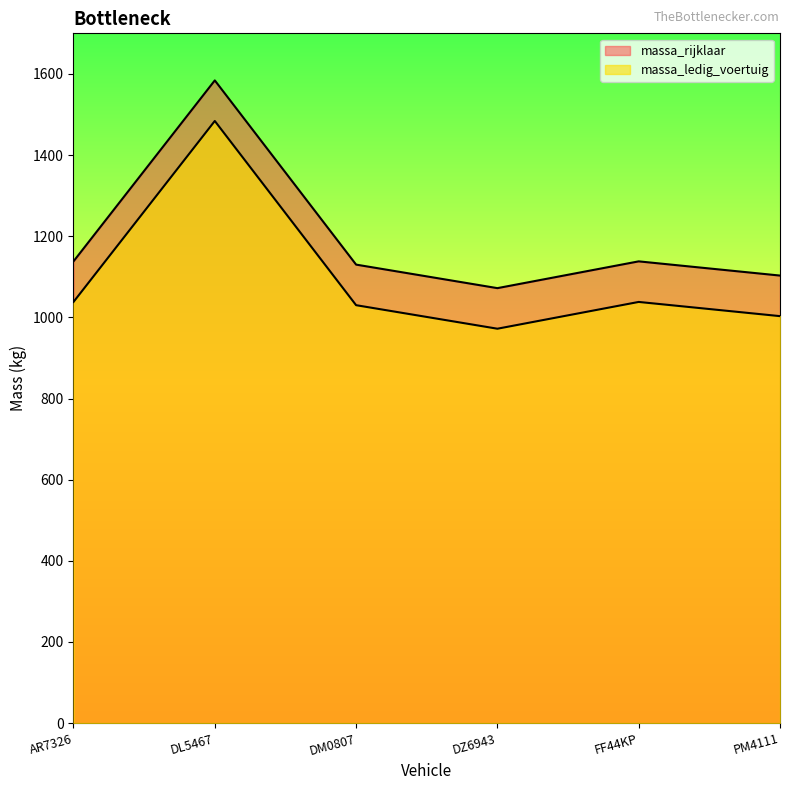

How many lines are shown in the chart?

2